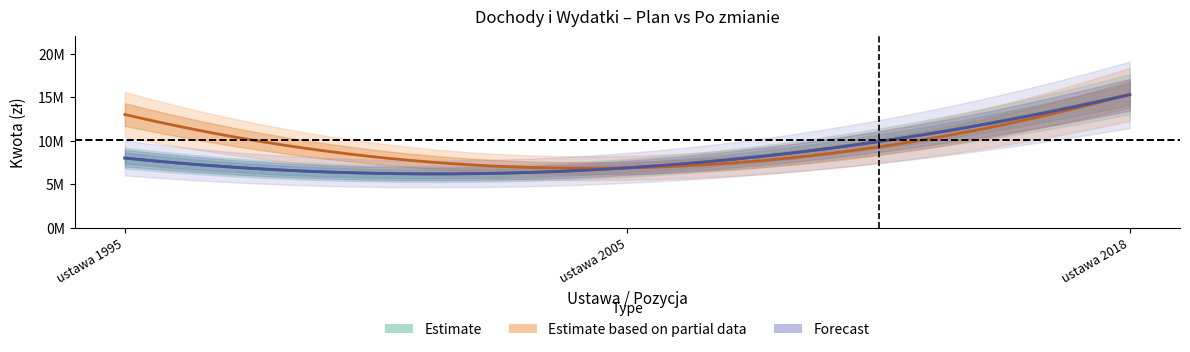

Is it true that Wydatki_po_zmianie equals 5818355.1 at 6?

False